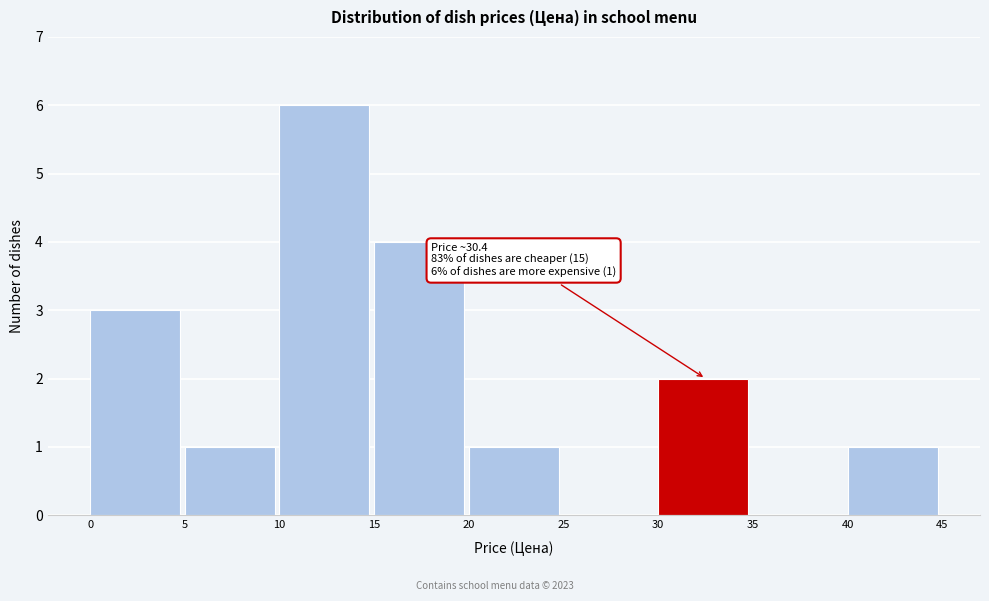

Which range on the x-axis has the tallest bar?

10 to 15